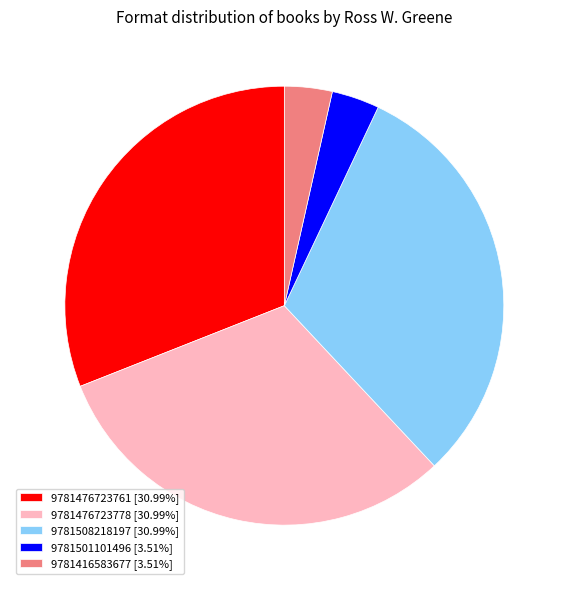

What is the ratio of the value at 9781508218197 [30.99%] to the value at 9781416583677 [3.51%]?

8.8